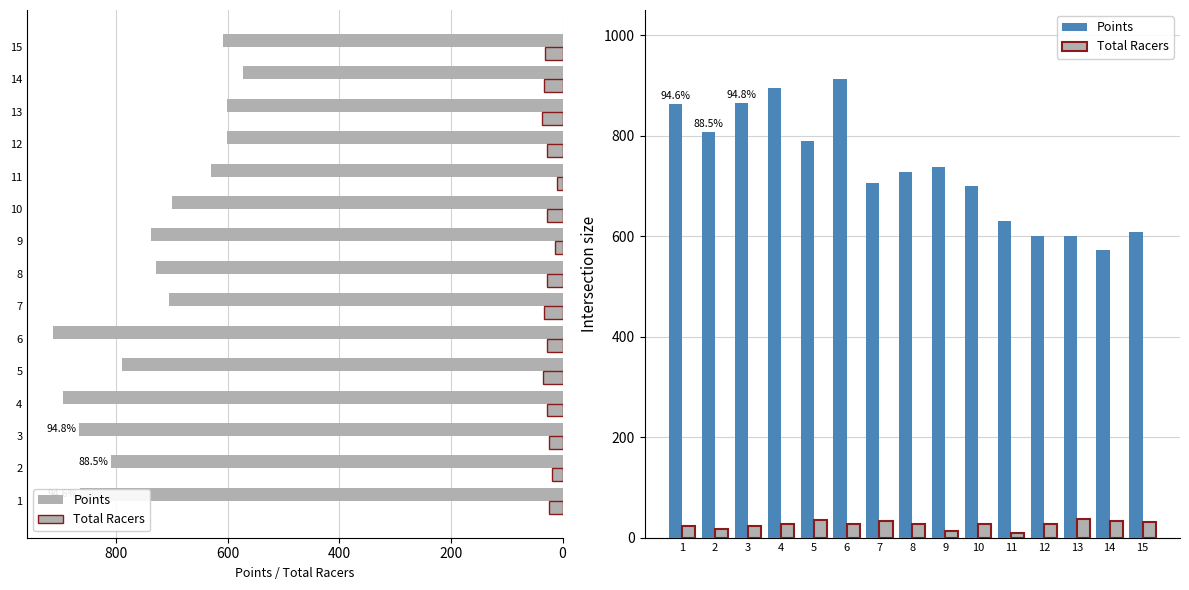

Which series has the largest total across all categories?

Points